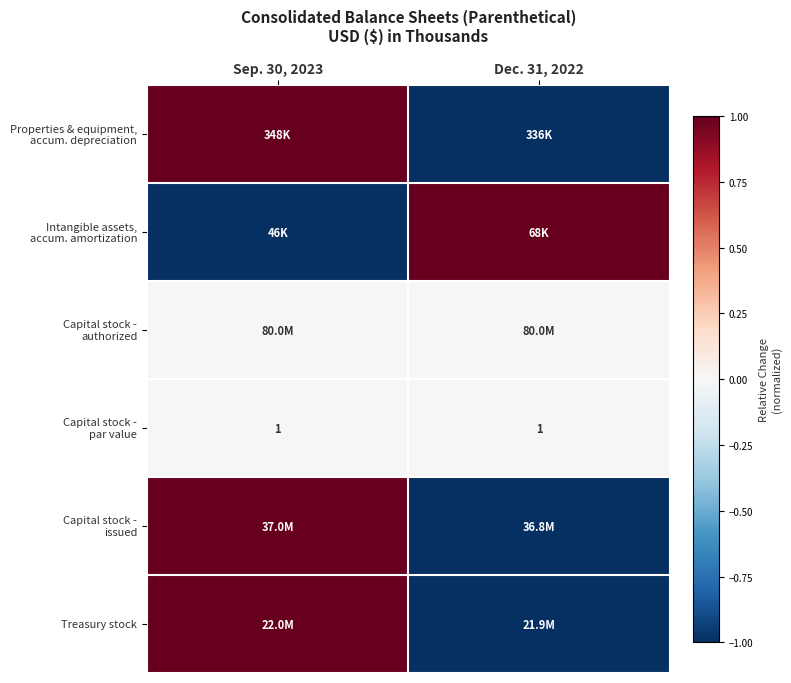

What is the minimum value shown in the chart?

-1